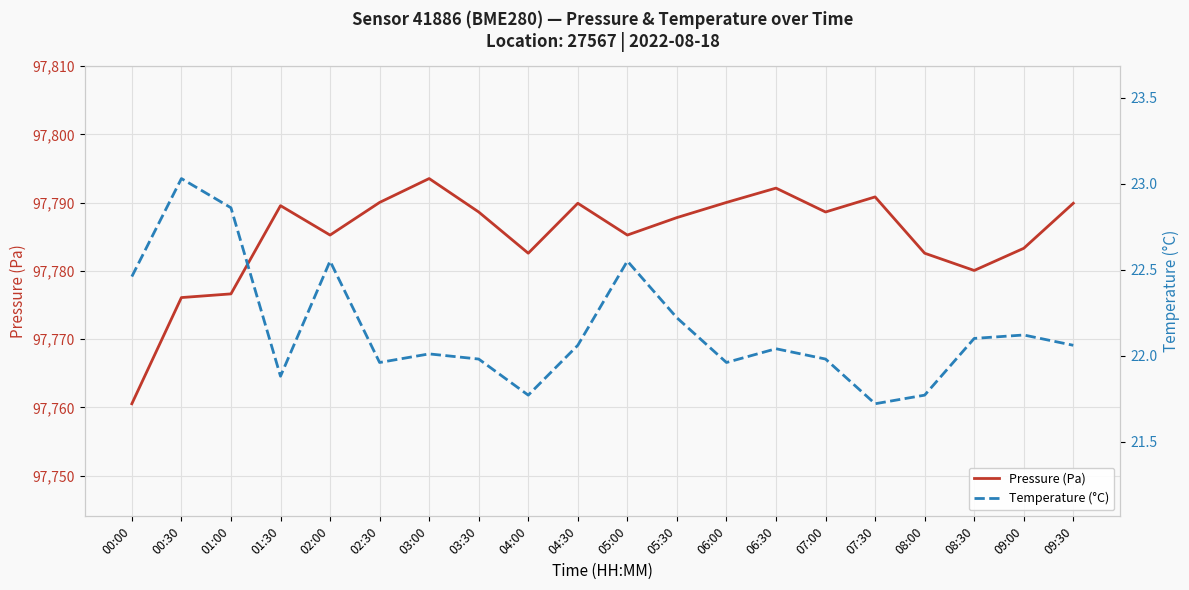

Is this an area chart (filled region under the line)?

No